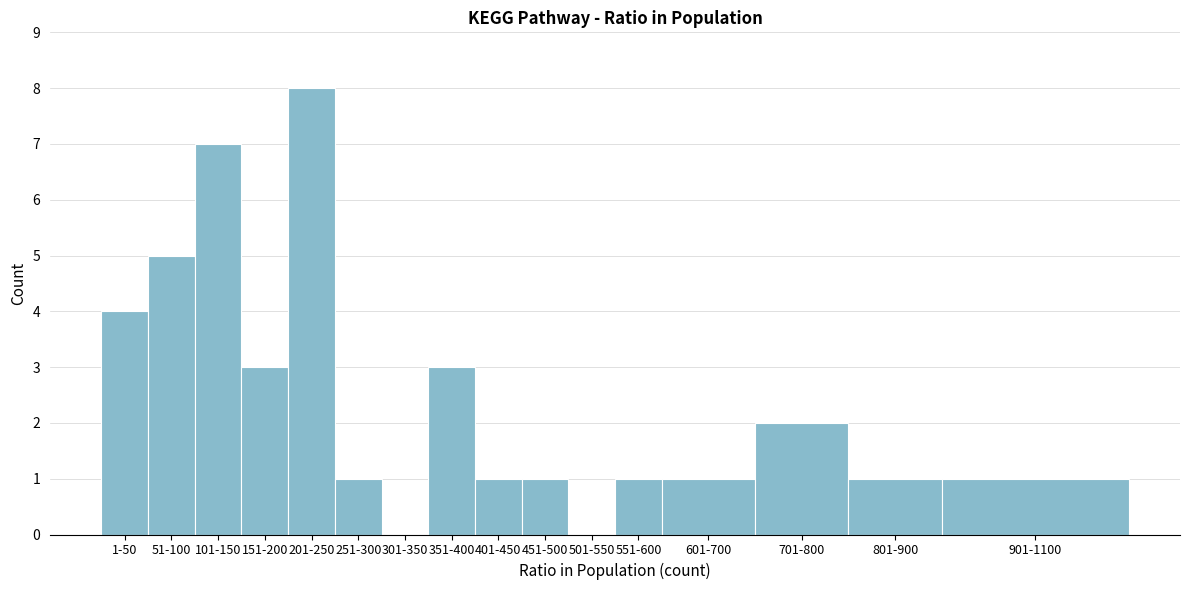

Reading left to right, what are all the values shown in this chart?

1-50=4	51-100=5	101-150=7	151-200=3	201-250=8	251-300=1	301-350=0	351-400=3	401-450=1	451-500=1	501-550=0	551-600=1	601-700=1	701-800=2	801-900=1	901-1100=1